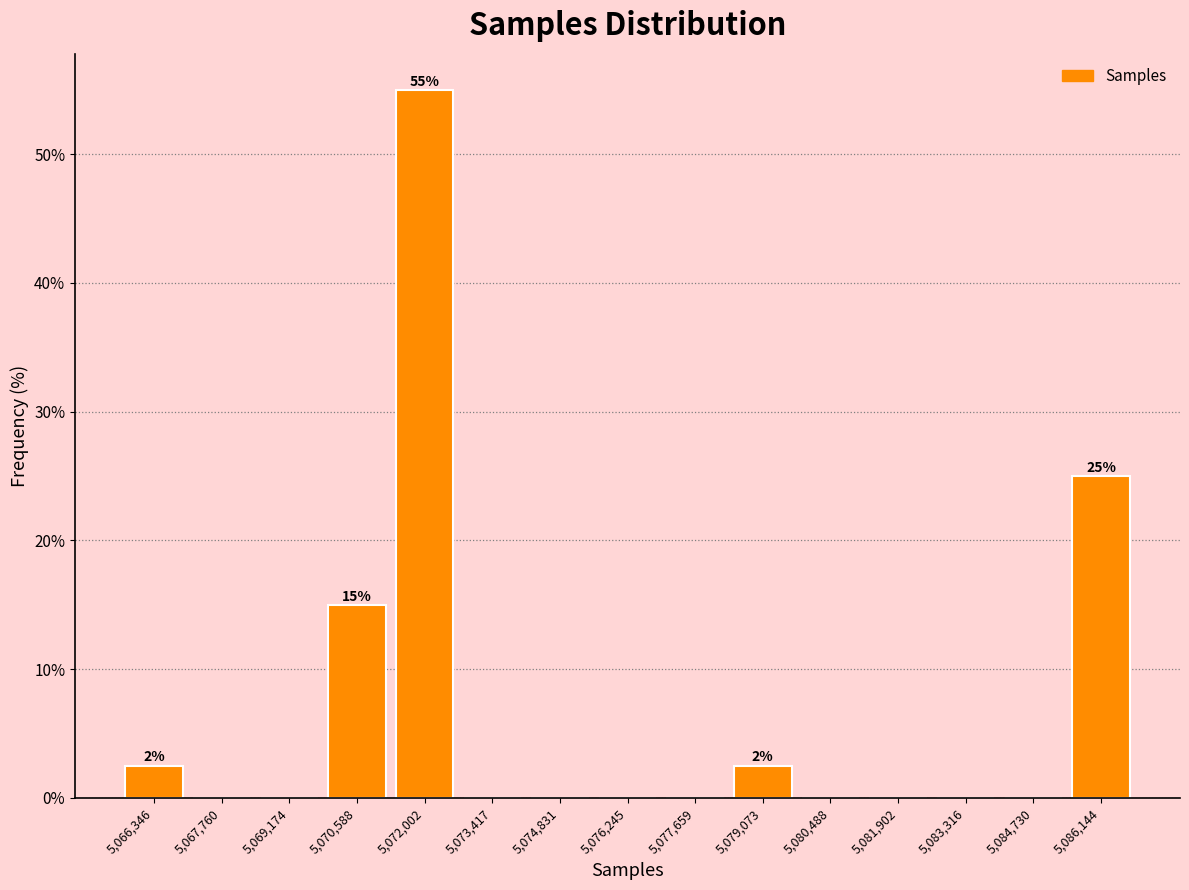

Over which range of the x-axis is the bar tallest?

5071200 to 5072800